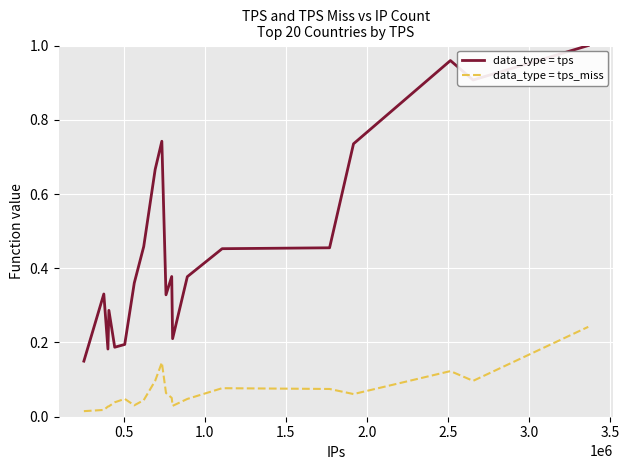

List the series in order of their overall mean, highest first.

data_type = tps, data_type = tps_miss